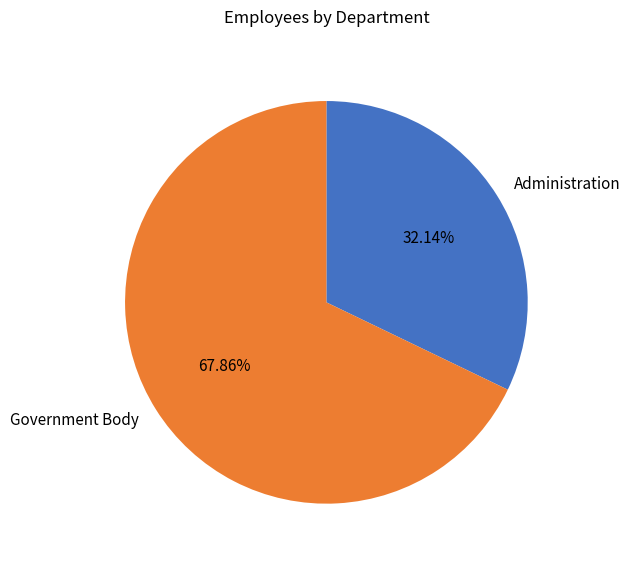

To the nearest percent, what portion does Government Body represent?

68%